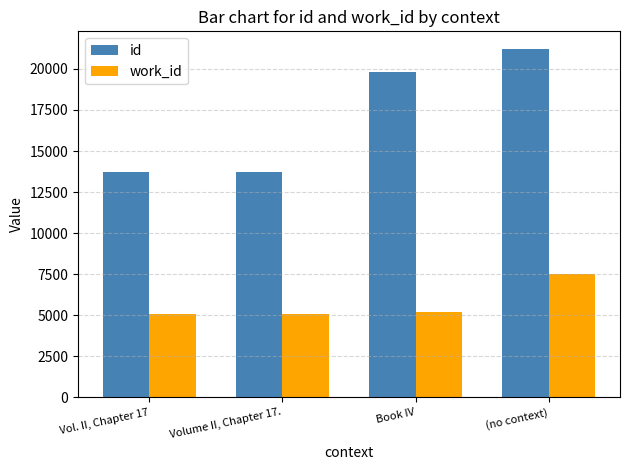

What is the sum of the work_id values at Volume II, Chapter 17. and (no context)?

12575